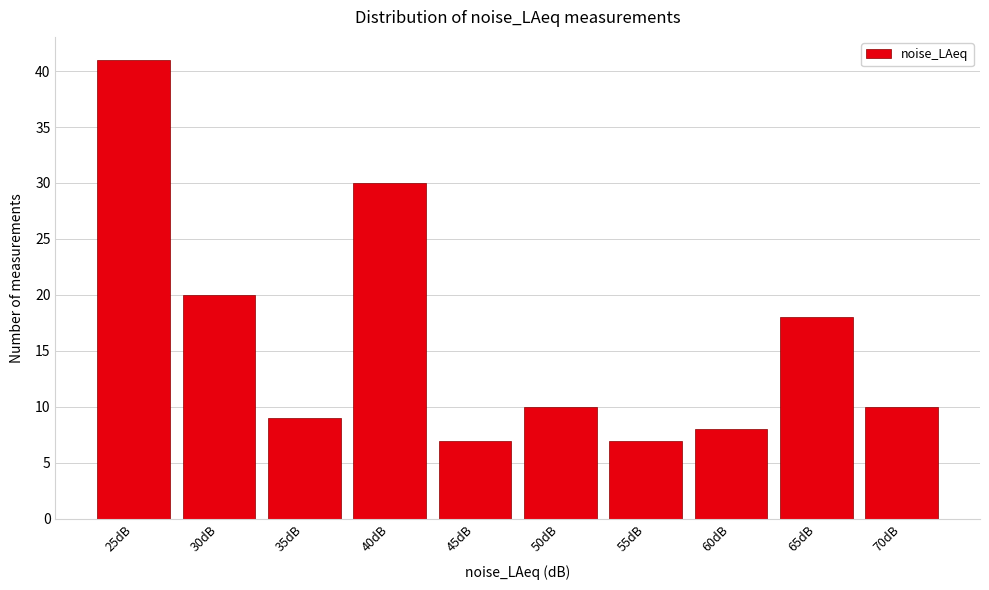

Reading right to left, transcribe all the data shown in this chart.

70dB=10	65dB=18	60dB=8	55dB=7	50dB=10	45dB=7	40dB=30	35dB=9	30dB=20	25dB=41